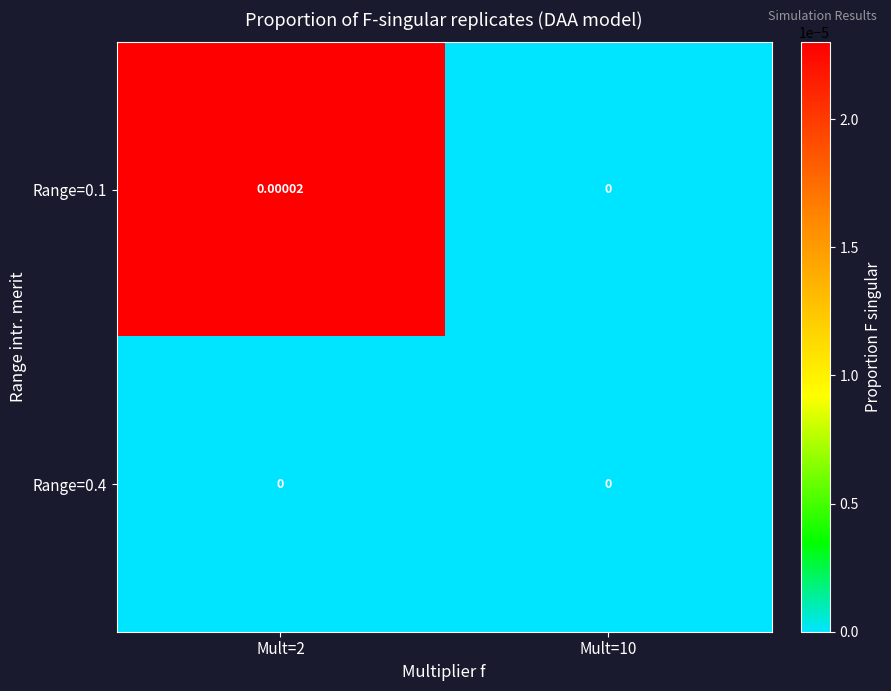

Is the value of Range=0.1 at Mult=2 greater than the value of Range=0.4 at Mult=10?

Yes